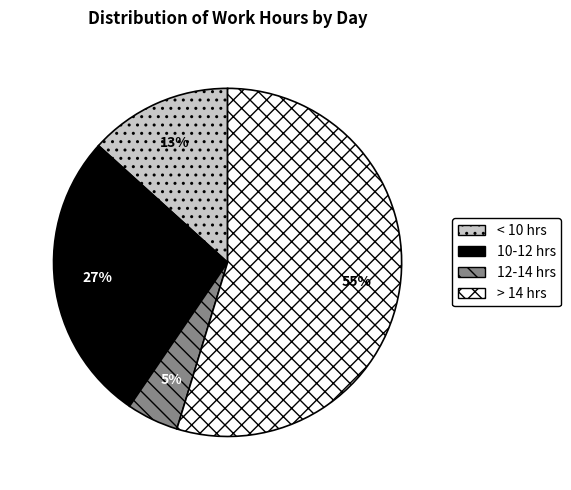

How many segments does this pie chart have?

4